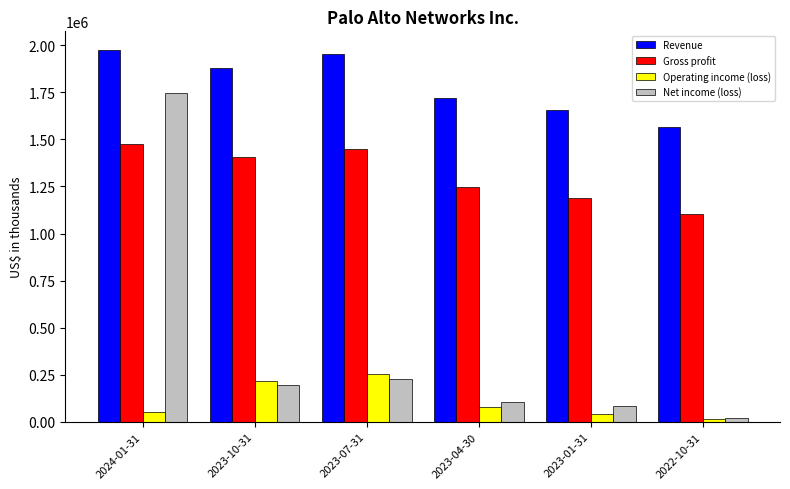

Which series has the largest range (max minus min)?

Net income (loss)